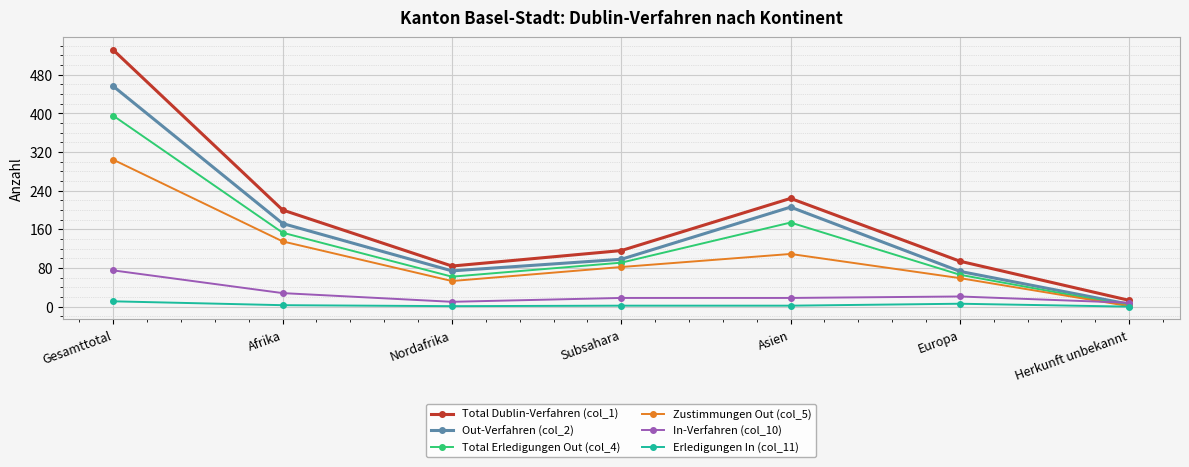

List the series in order of their peak value, highest first.

Total Dublin-Verfahren (col_1), Out-Verfahren (col_2), Total Erledigungen Out (col_4), Zustimmungen Out (col_5), In-Verfahren (col_10), Erledigungen In (col_11)